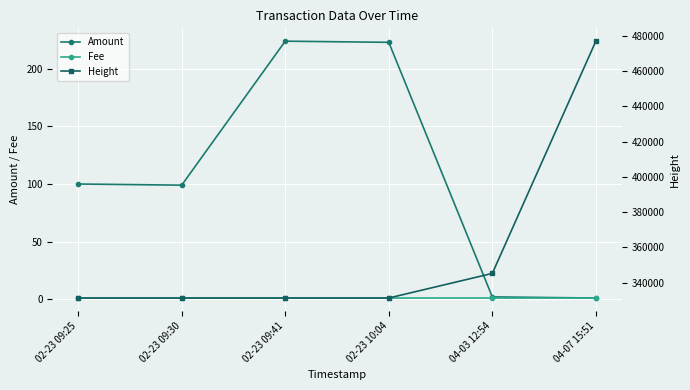

How many lines are shown in the chart?

3